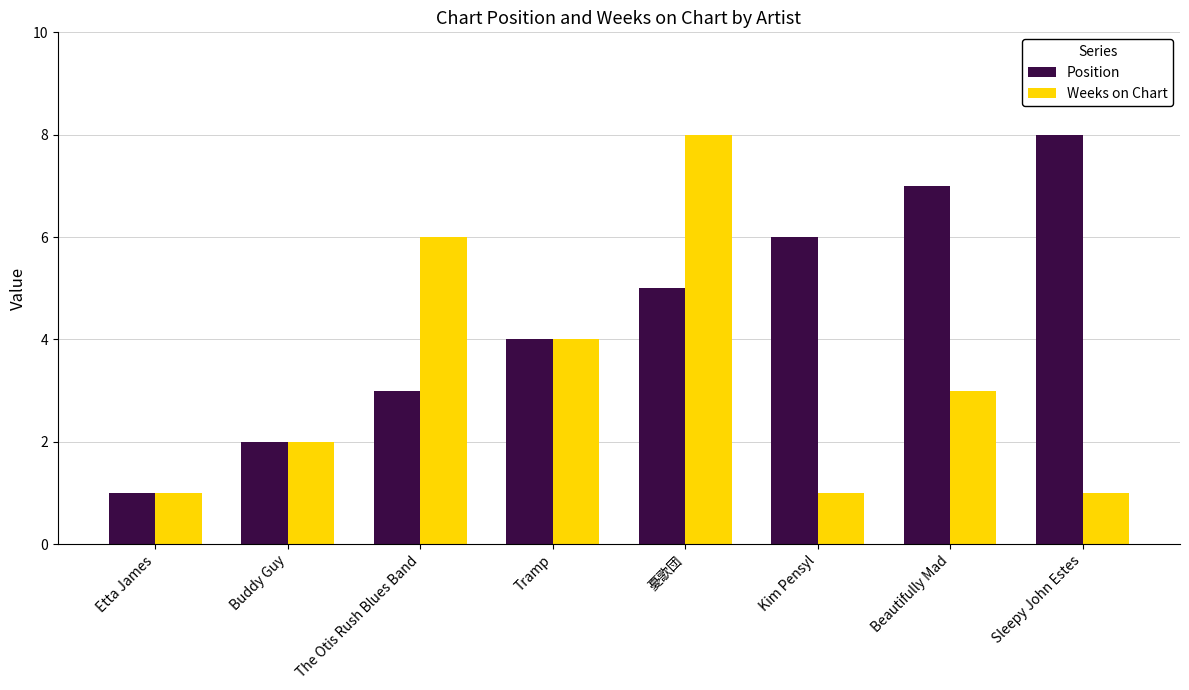

What is the sum of the Weeks on Chart values at The Otis Rush Blues Band and Kim Pensyl?

7